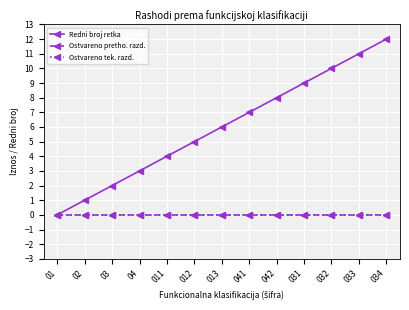

What is the label of the 13th point from the left?

034